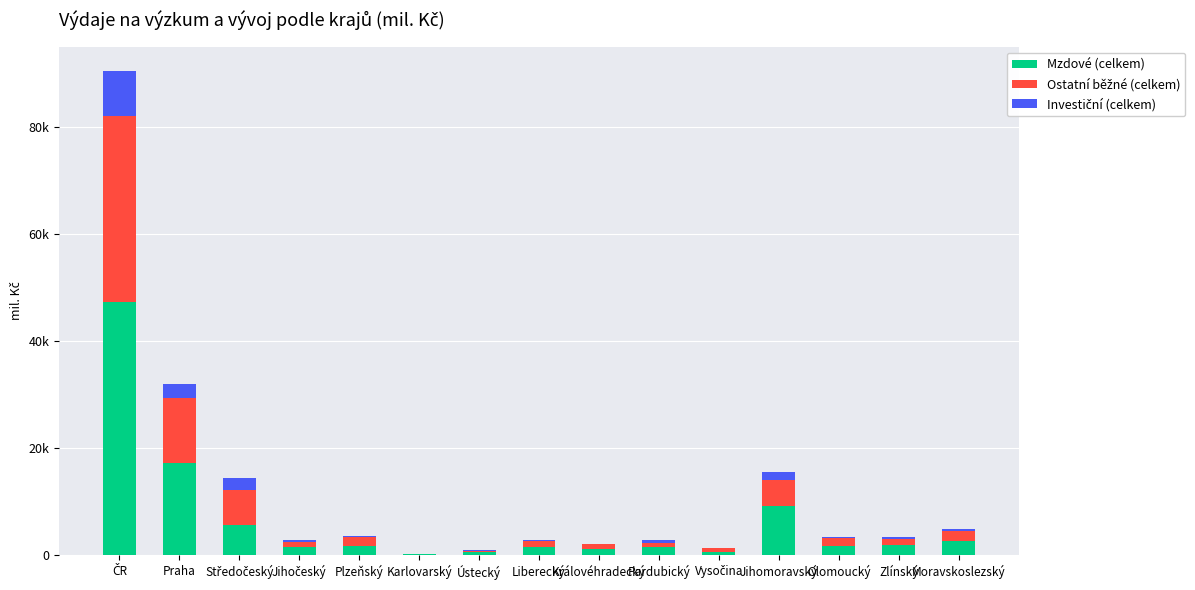

Are the bars grouped side by side (vs. stacked)?

No